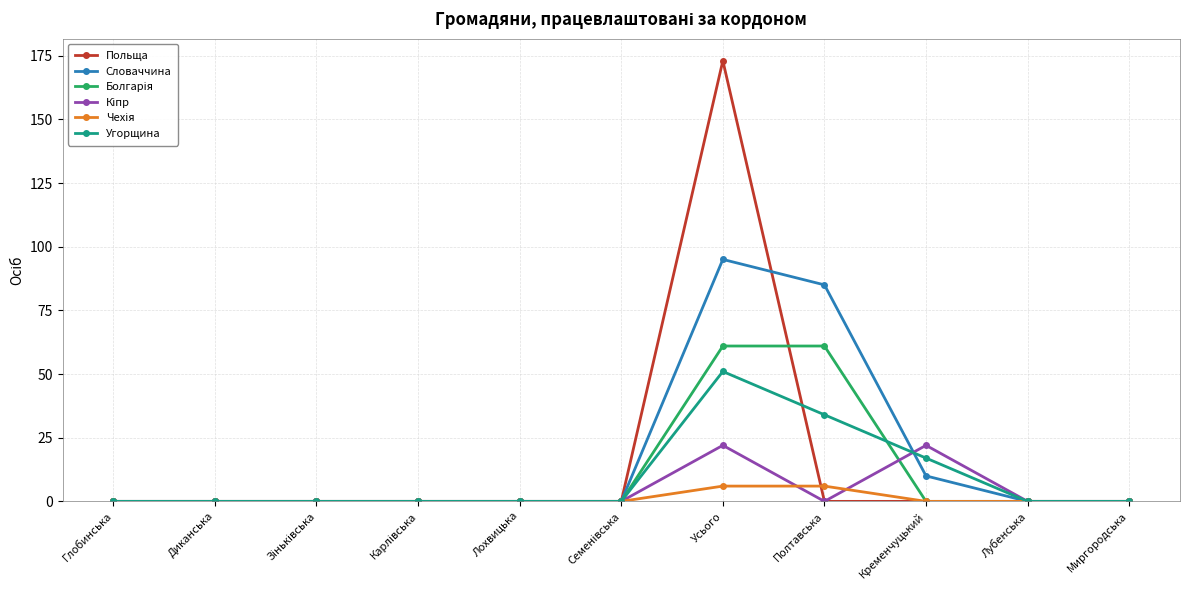

What is the maximum value for Угорщина?

51